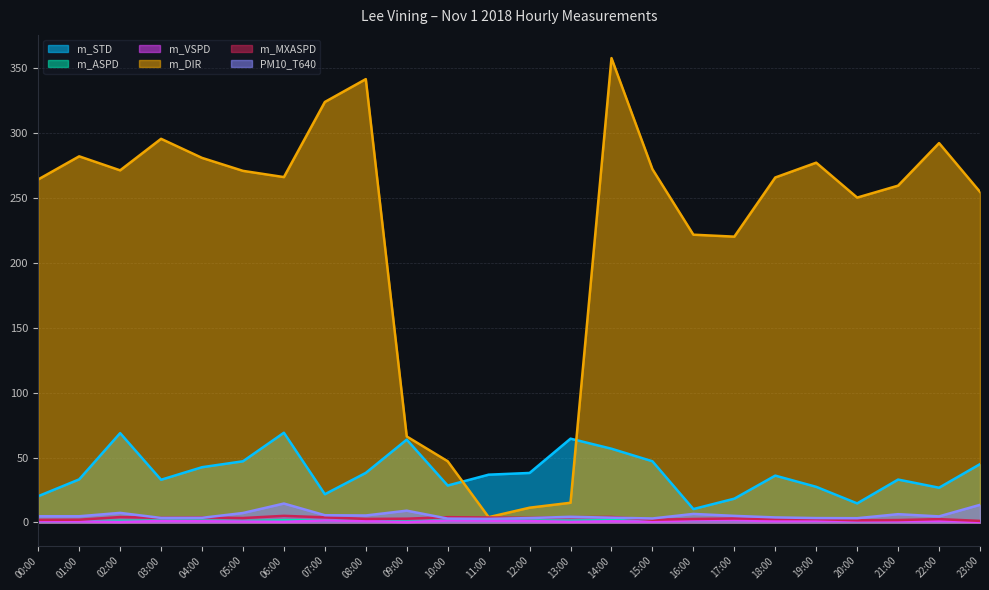

List the series in order of their peak value, lowest first.

m_VSPD, m_ASPD, m_MXASPD, PM10_T640, m_STD, m_DIR